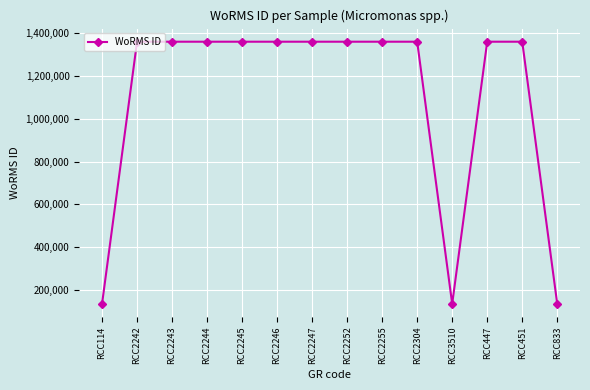

What is the difference between the second highest and minimum values?

1226643